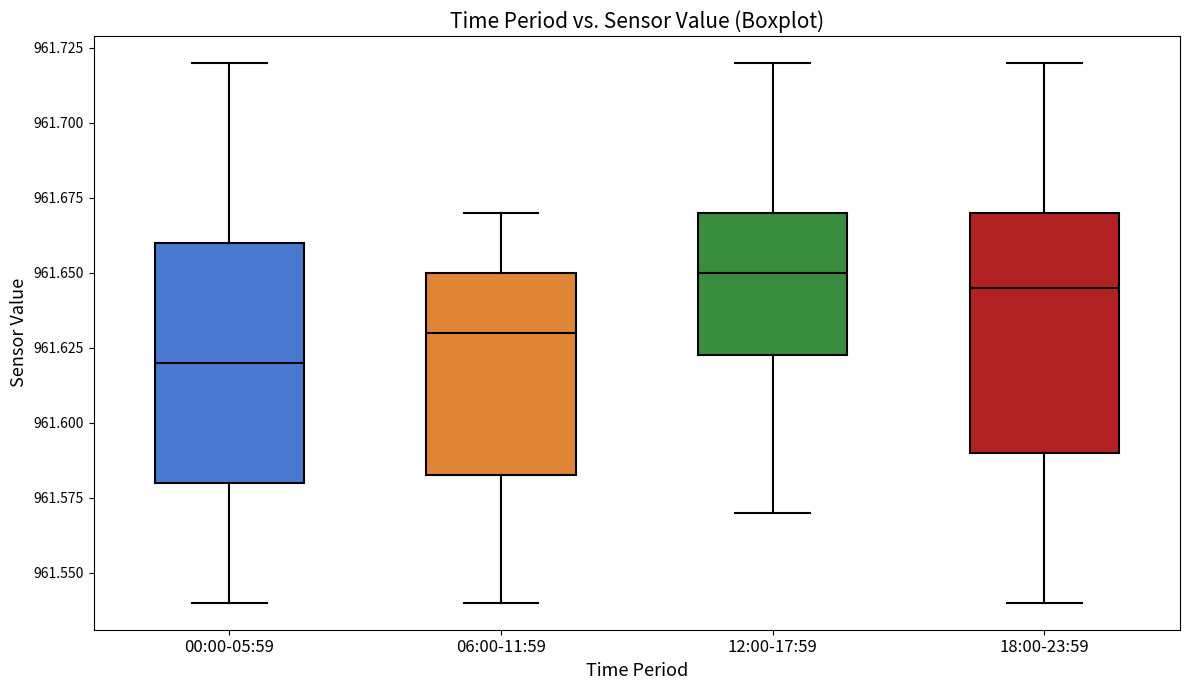

Reading left to right, read every box against the y-axis: the position of its median line, the range the box covers, and the ends of its whiskers. The values are not printed on the chart, so give them approximately, as read against the axis.

00:00-05:59: median 961.620, box 961.580 to 961.660, whiskers 961.540 to 961.720
06:00-11:59: median 961.630, box 961.585 to 961.650, whiskers 961.540 to 961.670
12:00-17:59: median 961.650, box 961.625 to 961.670, whiskers 961.570 to 961.720
18:00-23:59: median 961.645, box 961.590 to 961.670, whiskers 961.540 to 961.720